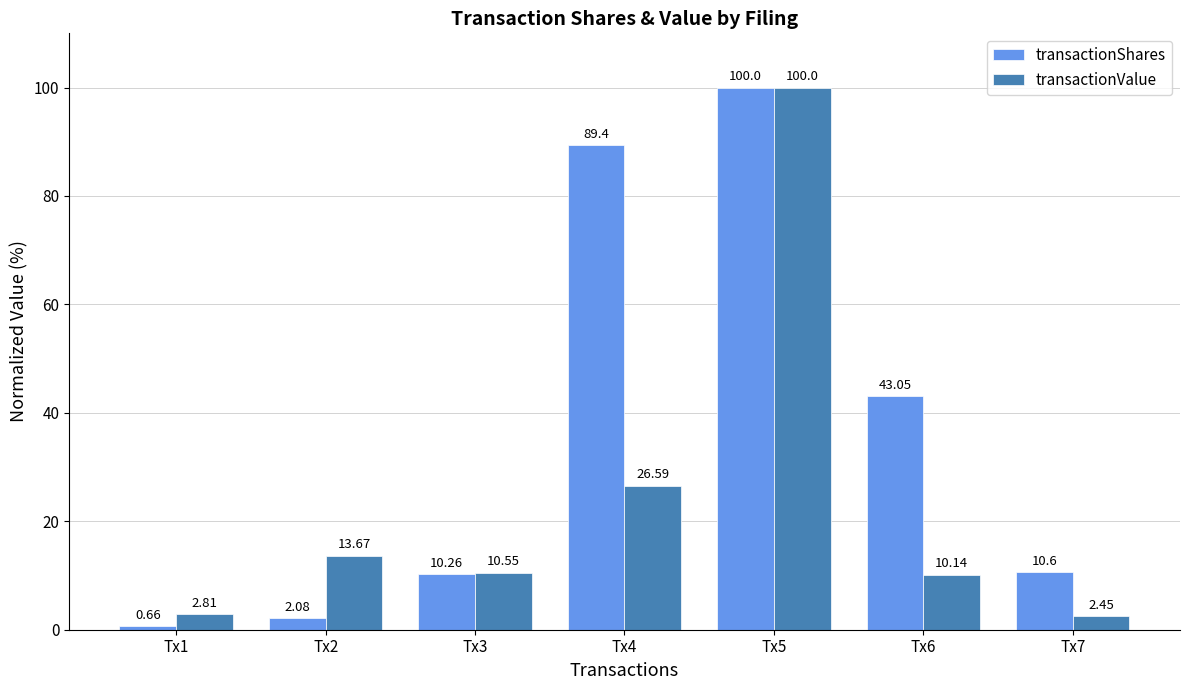

Rank the series by their average value, from lowest to highest.

transactionValue, transactionShares